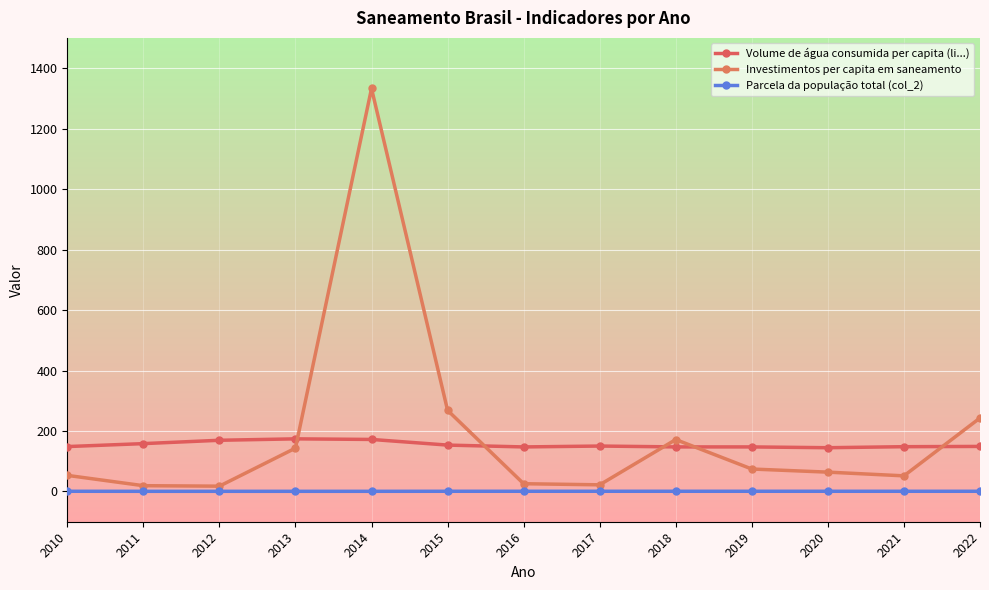

True or false: Parcela da população total (col_2) and Volume de água consumida per capita (li...) intersect in this chart.

False